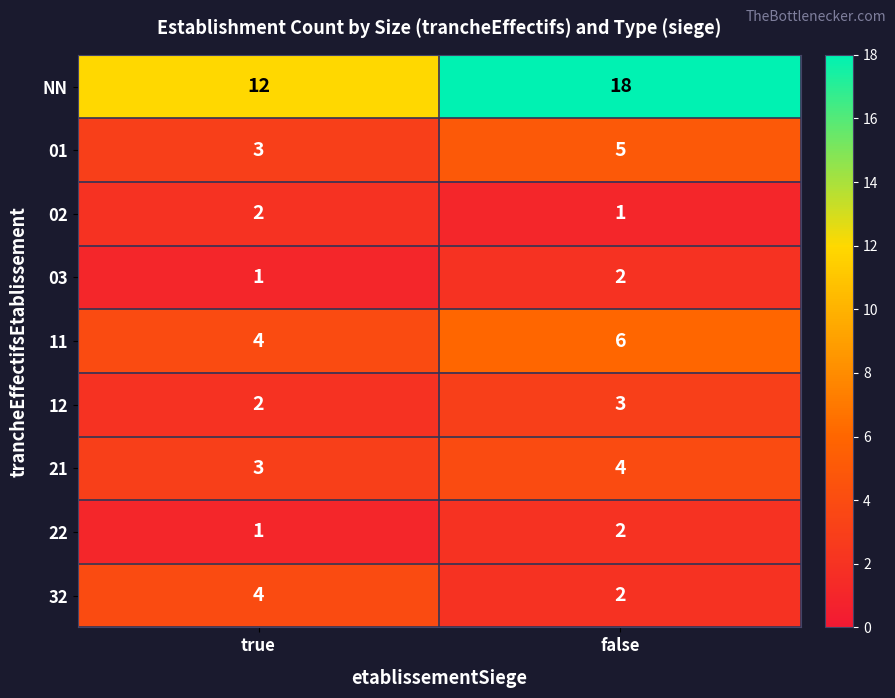

Which category has the highest value in the 21 series?

false